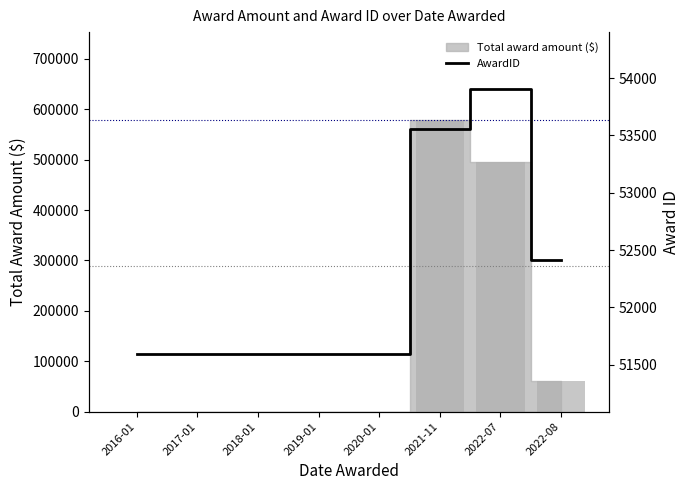

Count the number of values greater than 51594.

3